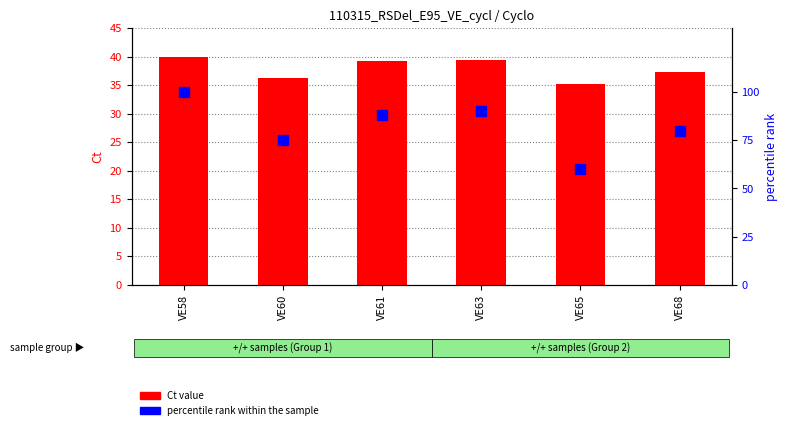

What is the value of the percentile rank within the sample bar at the 1st from the left?

100.0